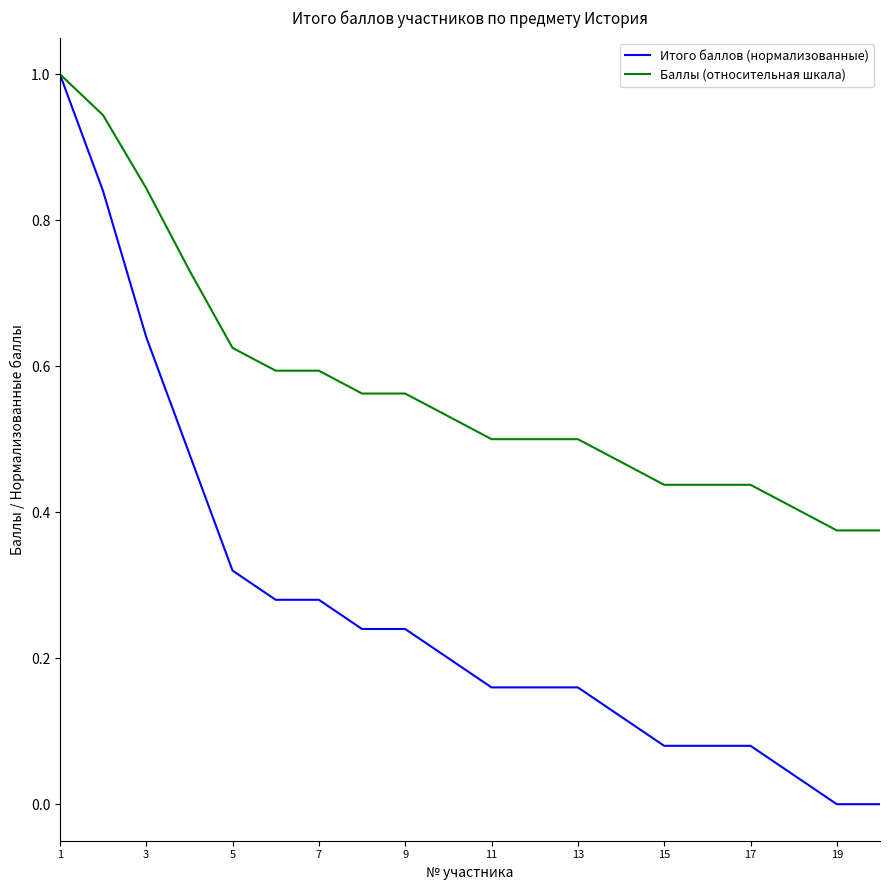

What is the highest value of the Итого баллов (нормализованные) series?

1.0